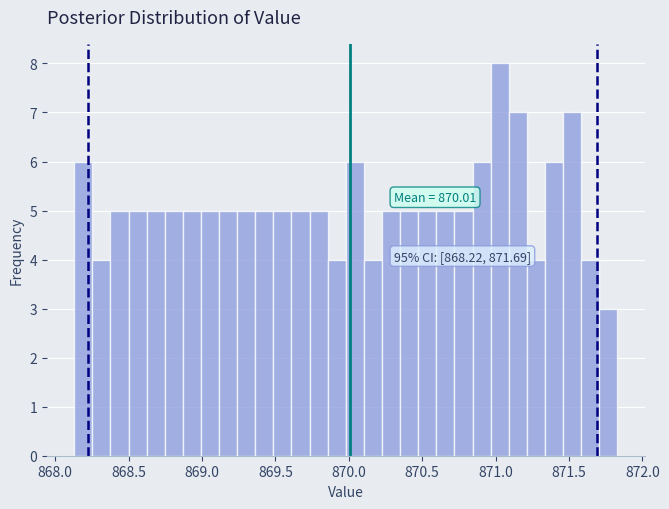

Read against the x-axis, roughly where is the centre of the tallest bar?

871.05